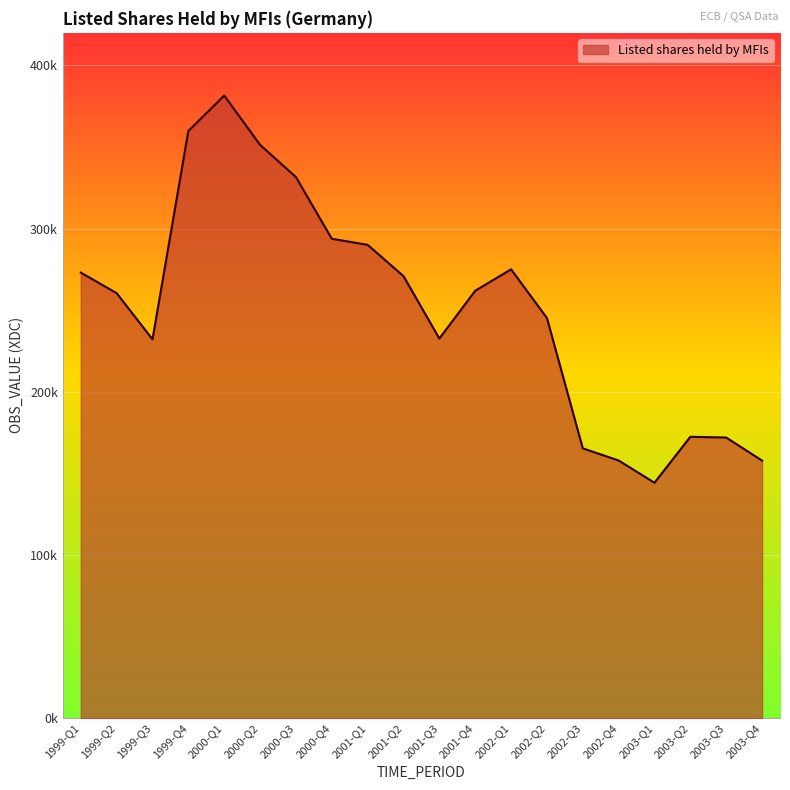

Does the chart display data point markers on the line(s)?

No